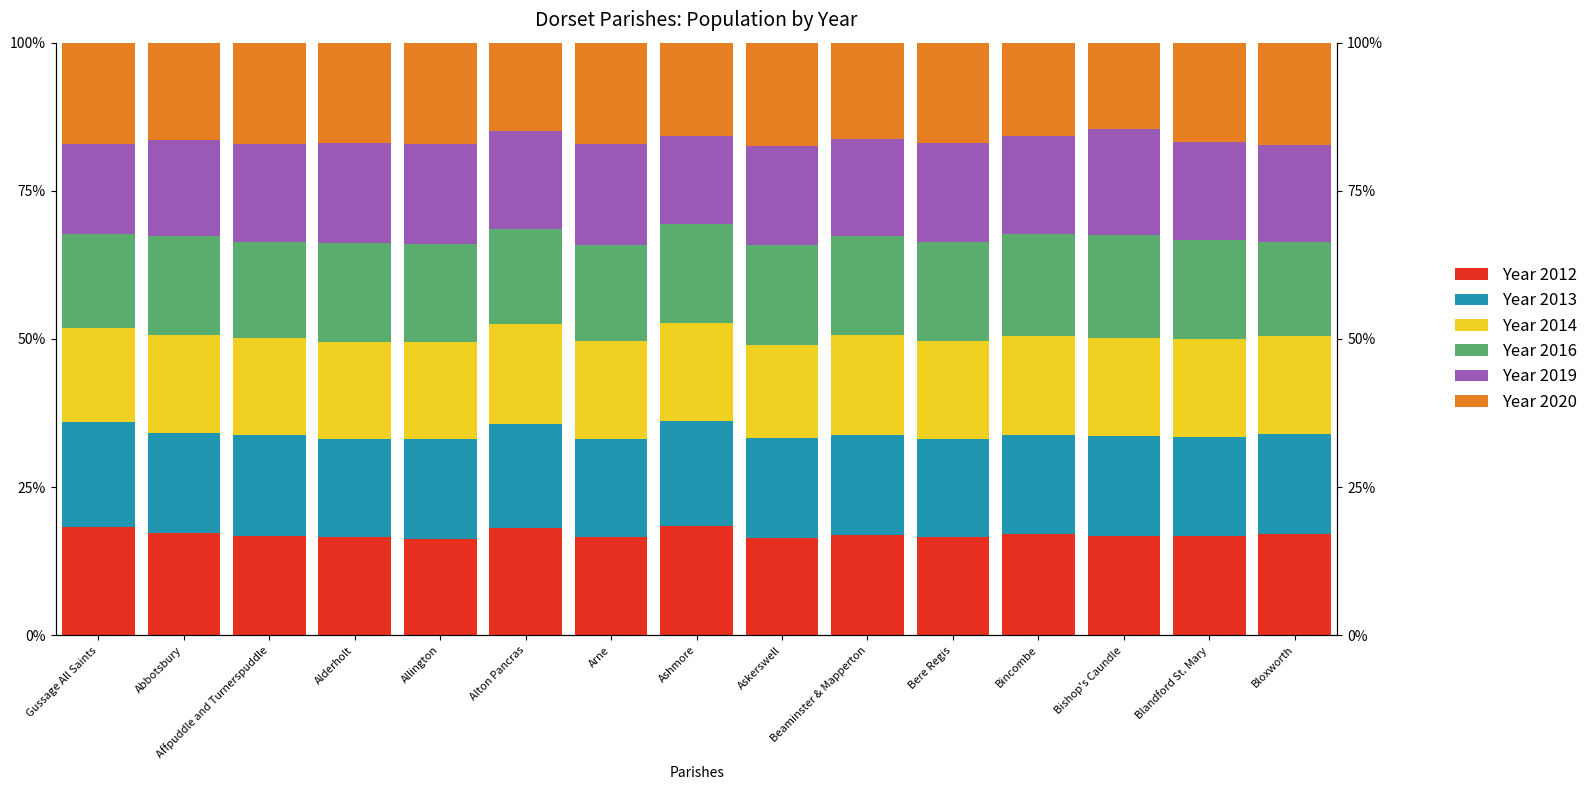

At which label does Year 2014 first exceed 16?

Abbotsbury